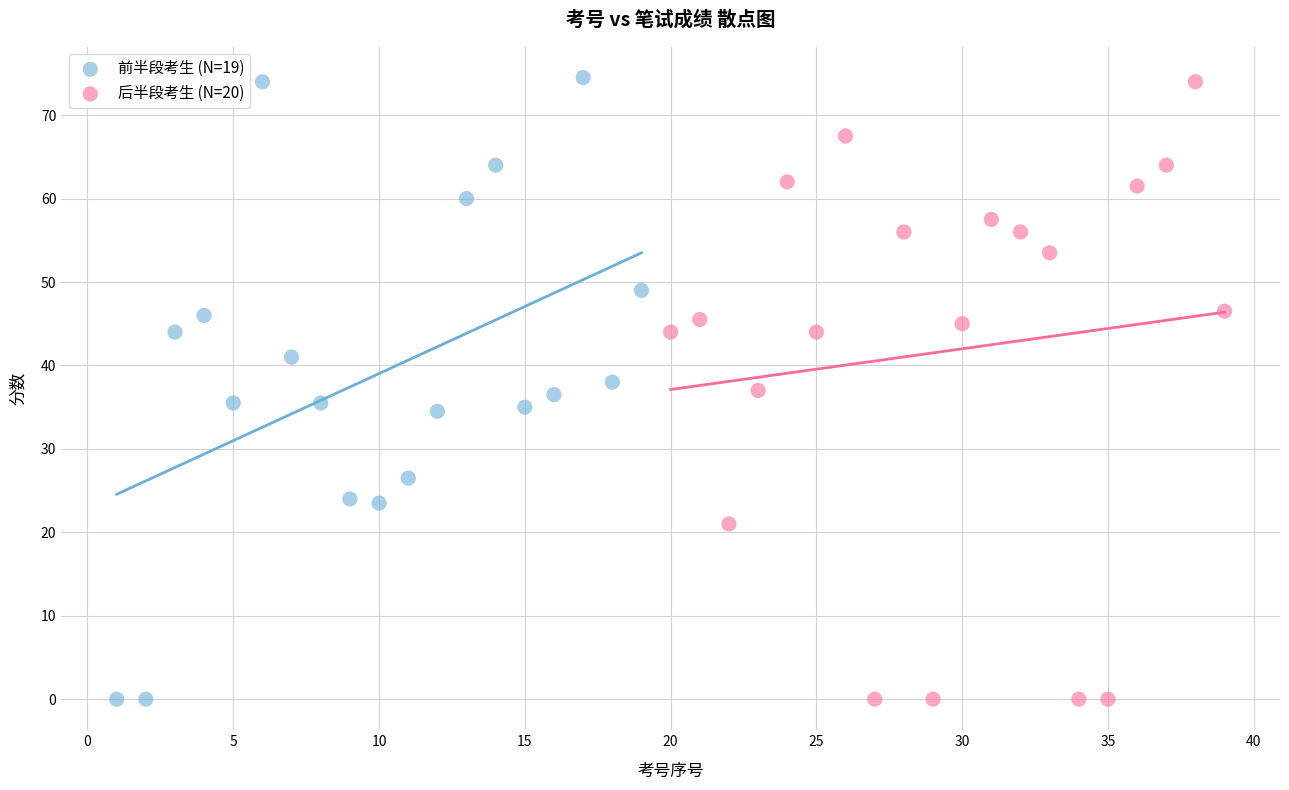

What are all the series names shown in the legend?

前半段考生 (N=19), 后半段考生 (N=20)